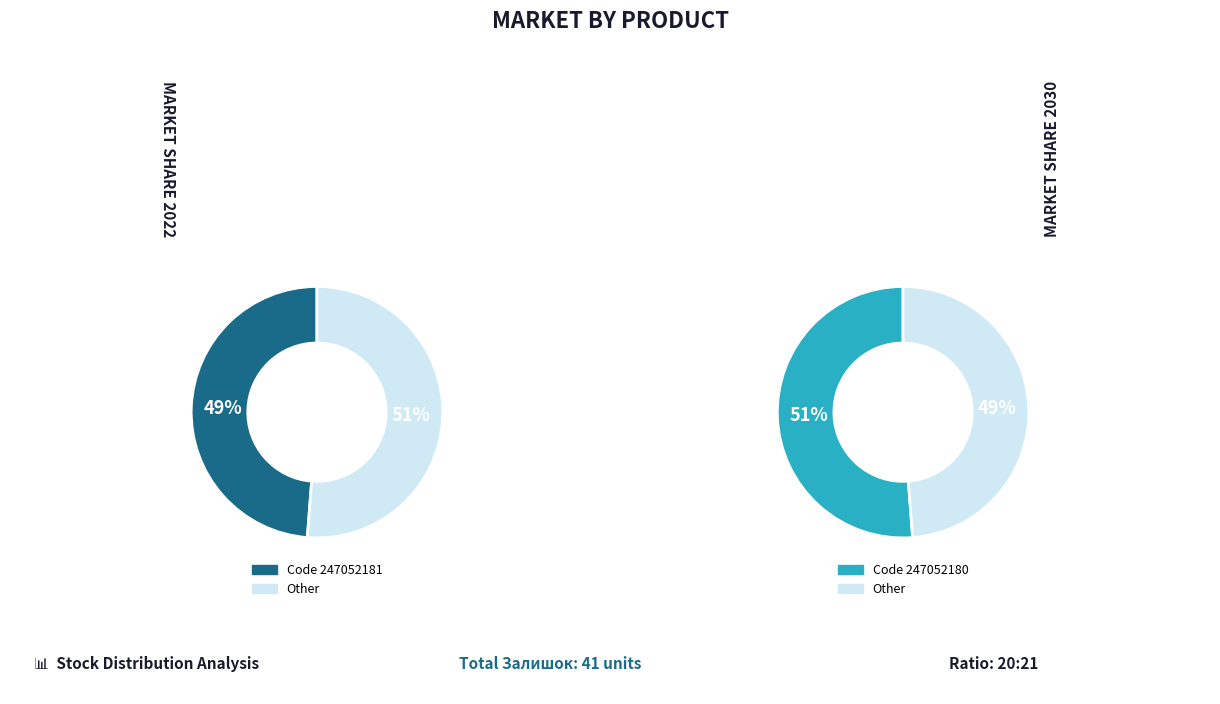

Is the sum of 247052180 and 247052181 greater than half?

Yes